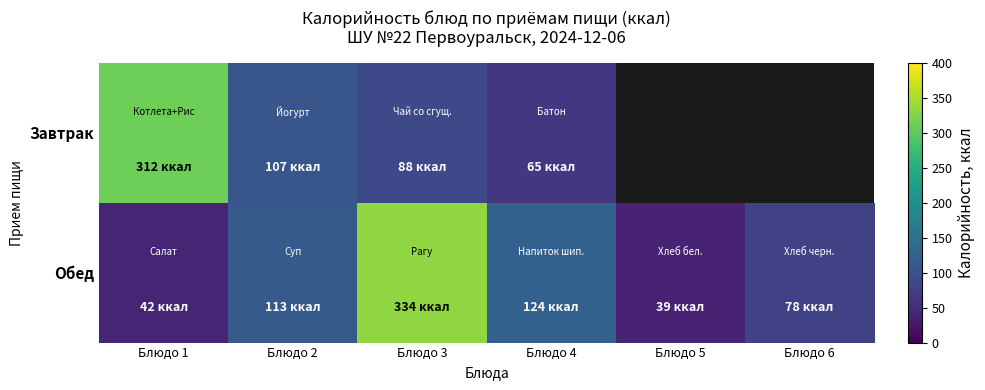

What is the minimum value shown in the chart?

39.0